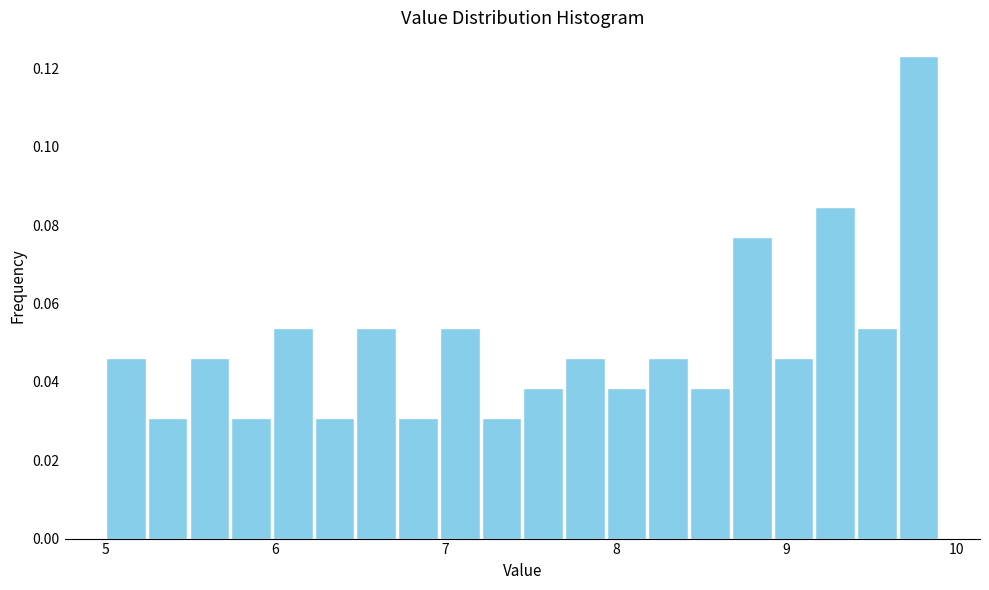

Read against the x-axis, roughly where is the centre of the tallest bar?

9.8